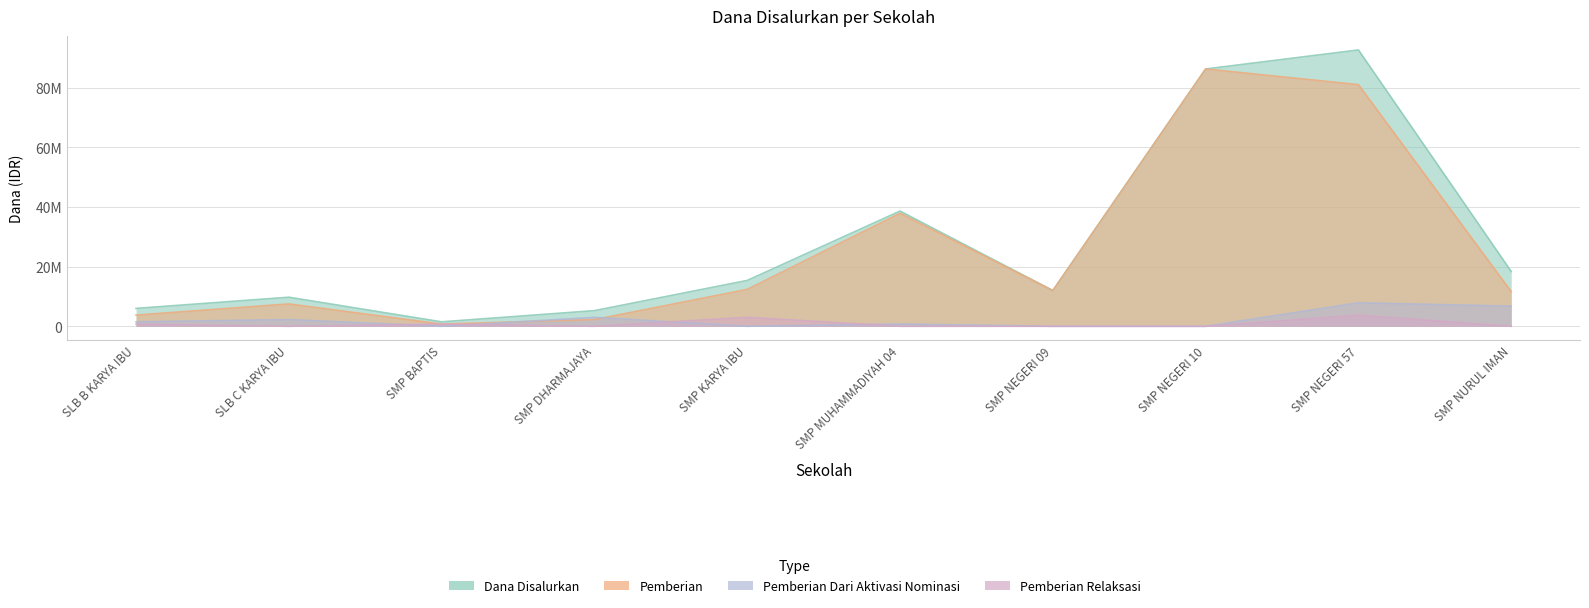

Is it true that Dana Disalurkan equals 5344231 at SMP NEGERI 09?

False